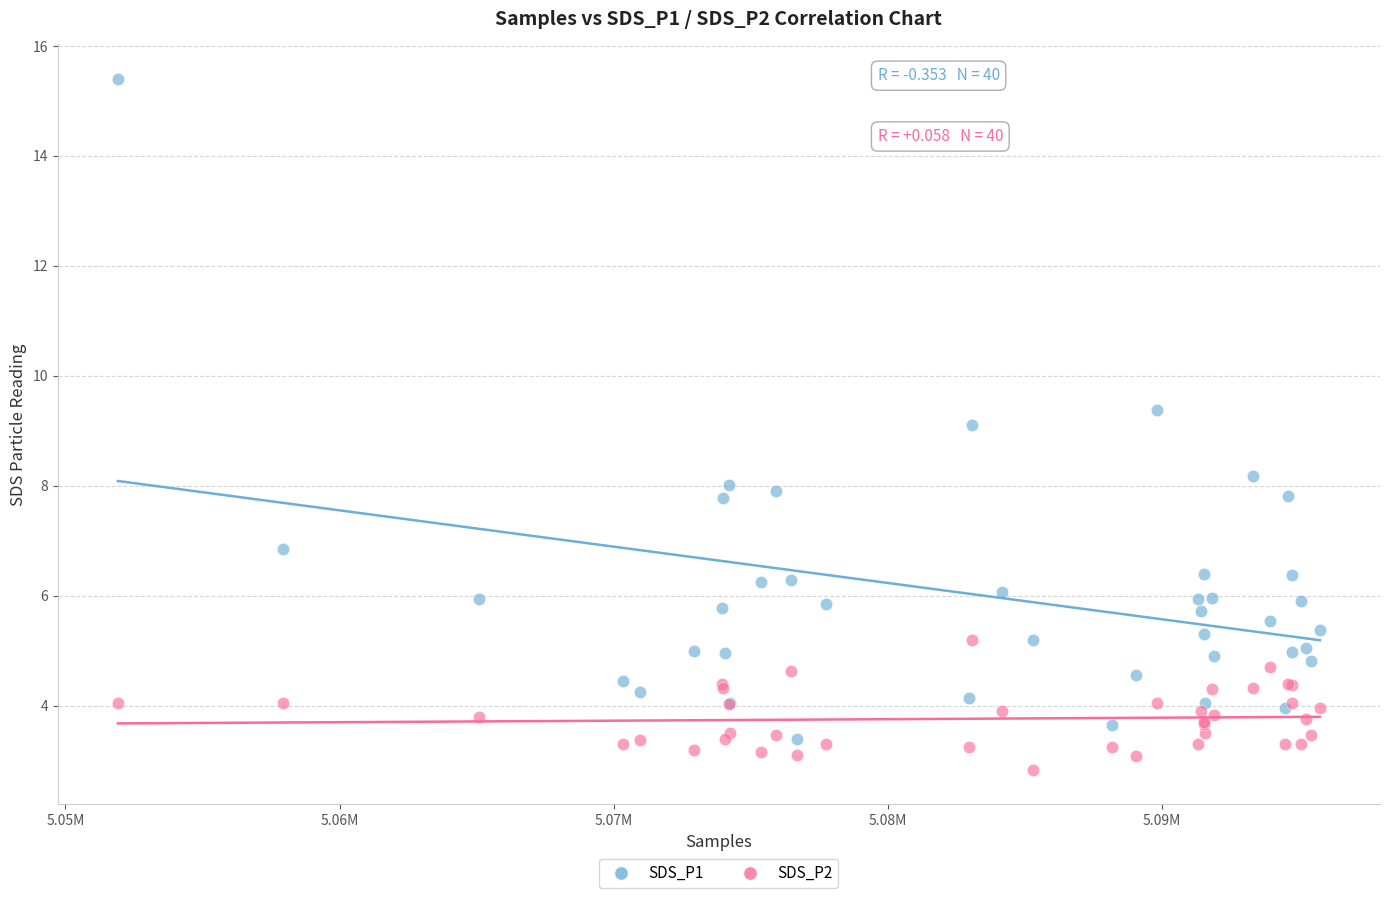

Which series contains the lowest Y value?

SDS_P2